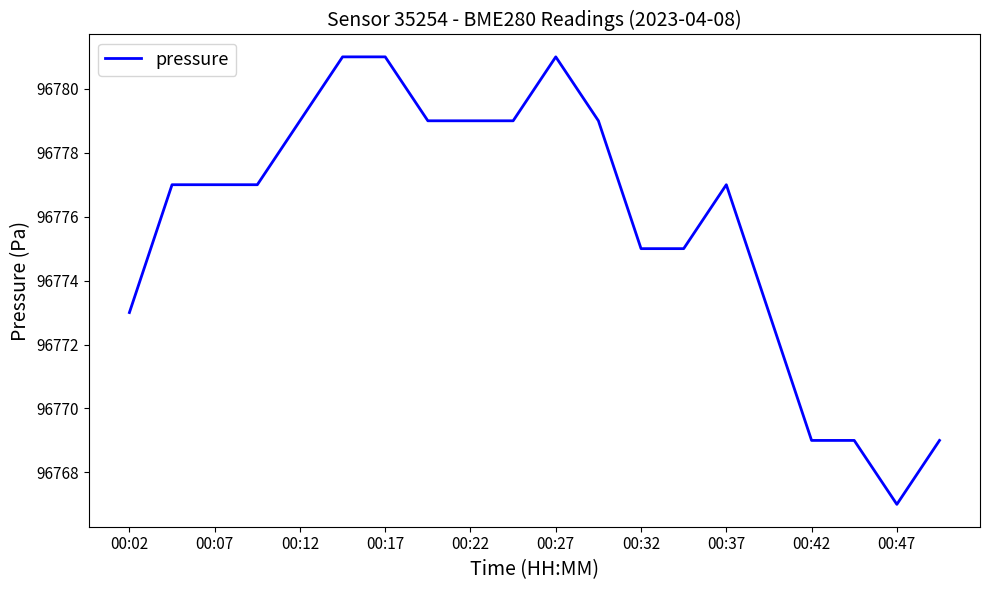

How many lines are shown in the chart?

1